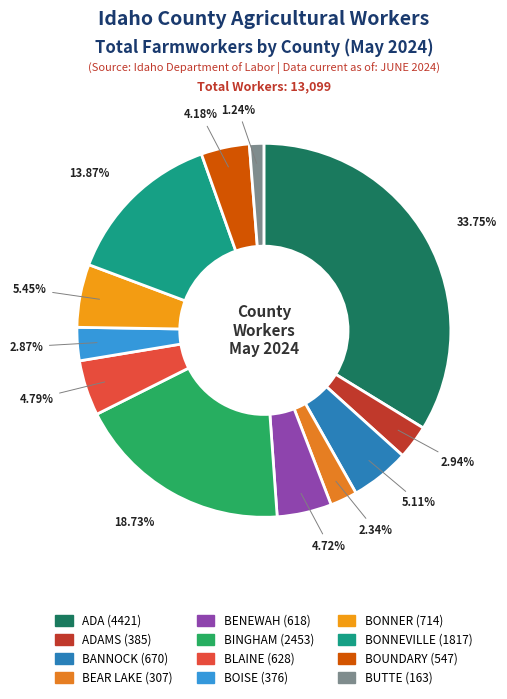

How many segments does this pie chart have?

12